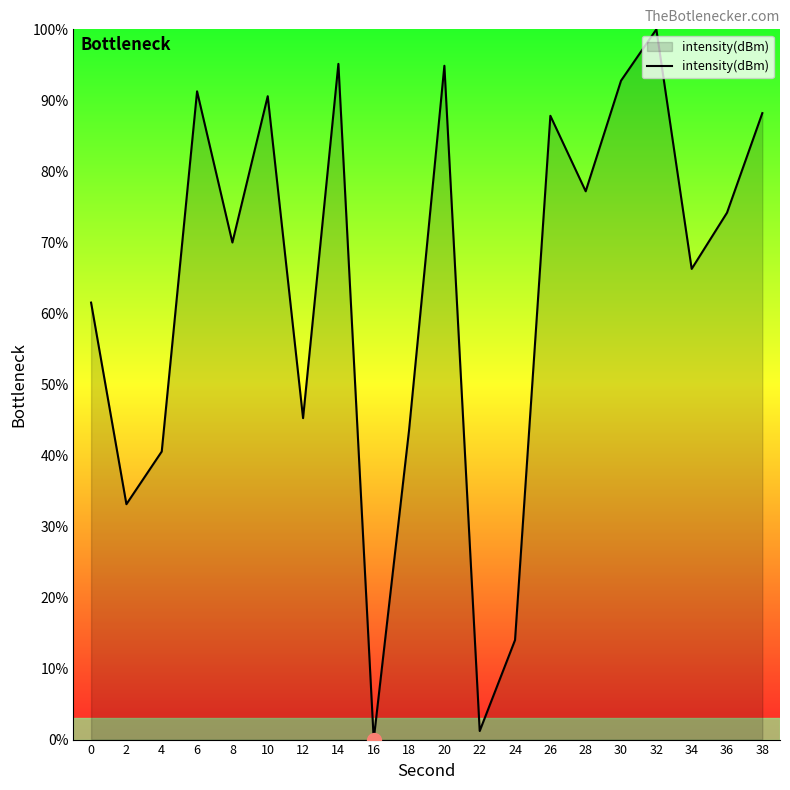

What is the maximum value shown in the chart?

100.0